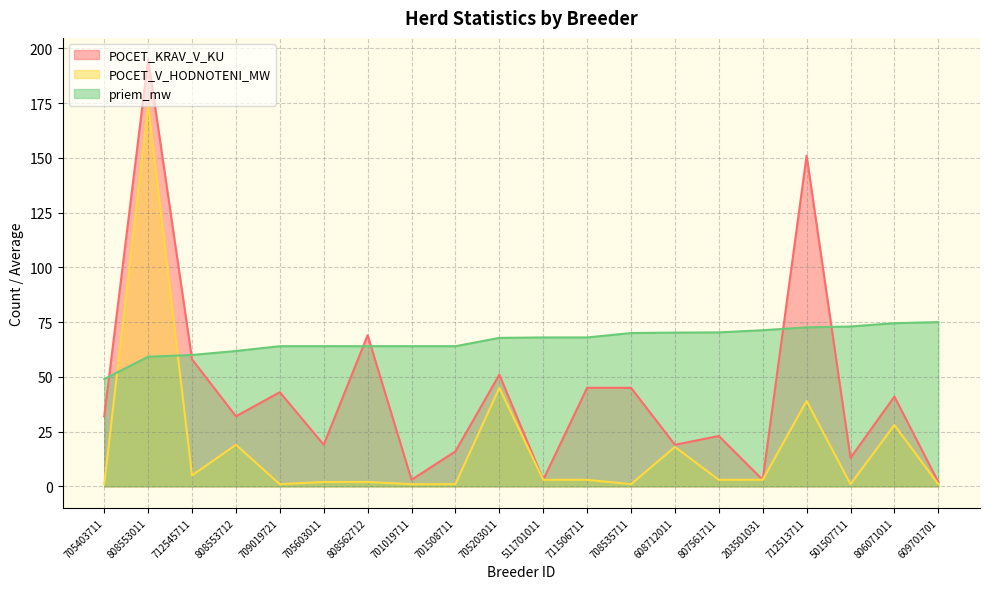

Which series has the largest range (max minus min)?

POCET_KRAV_V_KU